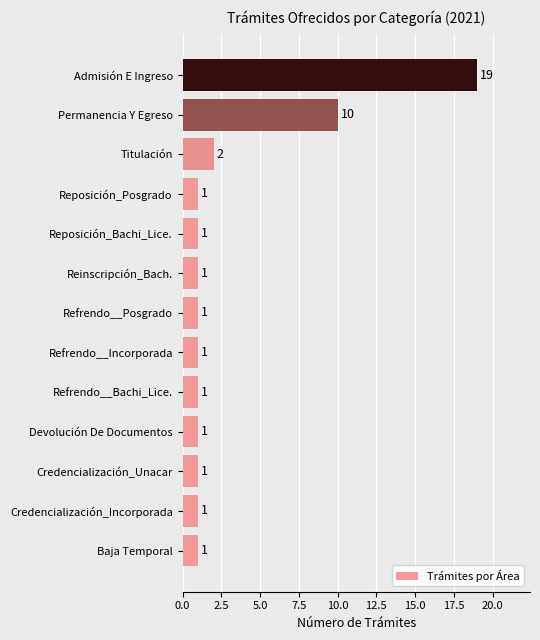

Which has a higher value, Titulación or Reposición_Bachi_Lice.?

Titulación